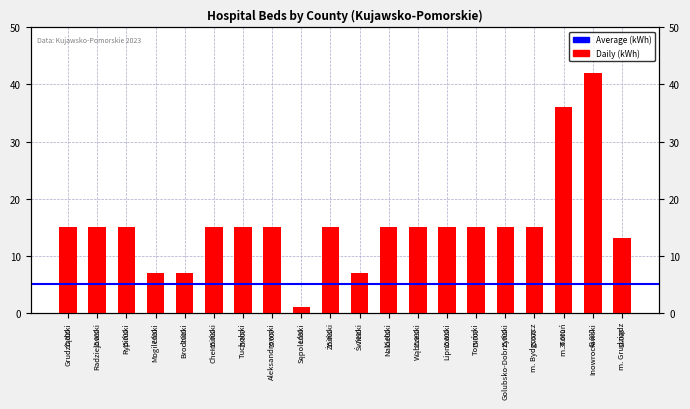

What is the average value?

15